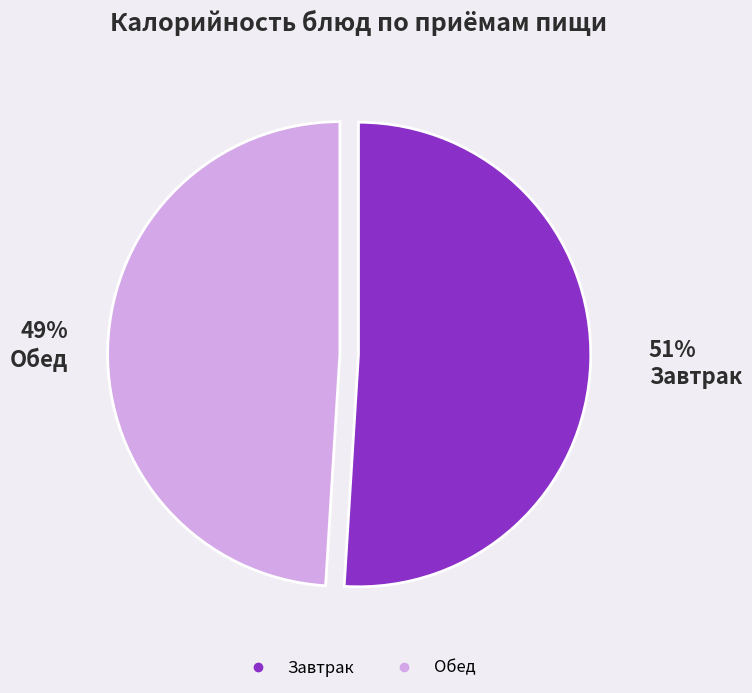

To the nearest percent, what is the average slice percentage?

50%